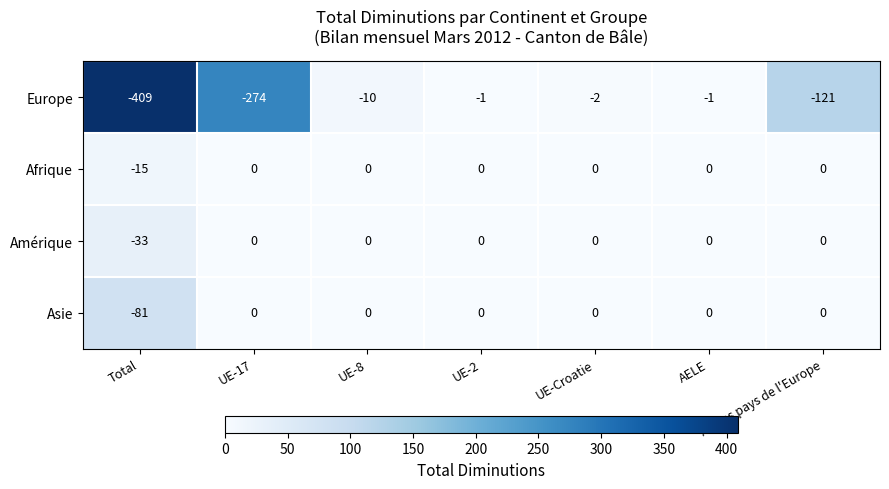

Where does the Europe series first go above -10?

UE-2